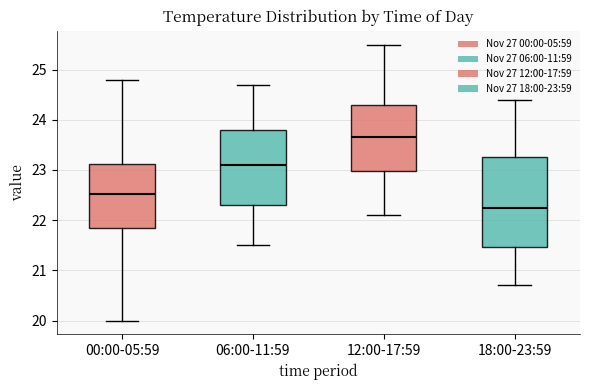

Reading left to right, read every box against the y-axis: the position of its median line, the range the box covers, and the ends of its whiskers. The values are not printed on the chart, so give them approximately, as read against the axis.

00:00-05:59: median 22.5, box 21.9 to 23.1, whiskers 20.0 to 24.8
06:00-11:59: median 23.1, box 22.3 to 23.8, whiskers 21.5 to 24.7
12:00-17:59: median 23.7, box 23.0 to 24.3, whiskers 22.1 to 25.5
18:00-23:59: median 22.3, box 21.5 to 23.3, whiskers 20.7 to 24.4